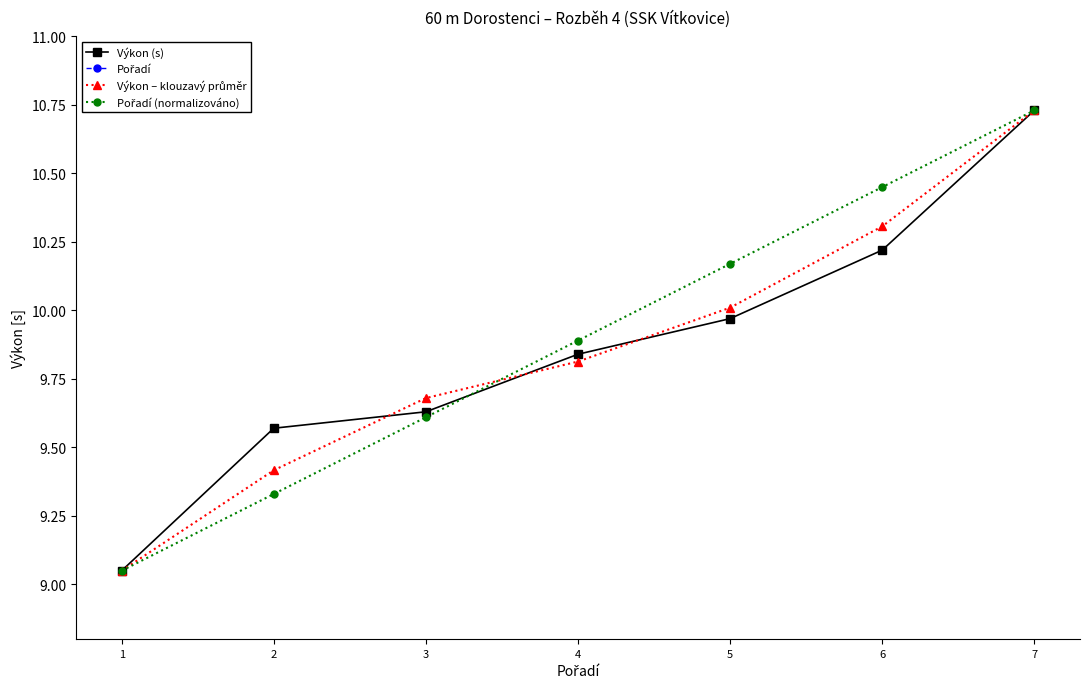

Reading left to right, transcribe all the data shown in this chart.

Výkon (s): 1=9.1	2=9.6	3=9.6	4=9.8	5=10.0	6=10.2	7=10.7
Pořadí: 1=1.0	2=2.0	3=3.0	4=4.0	5=5.0	6=6.0	7=7.0
Výkon – klouzavý průměr: 1=9.1	2=9.4	3=9.7	4=9.8	5=10.0	6=10.3	7=10.7
Pořadí (normalizováno): 1=9.1	2=9.3	3=9.6	4=9.9	5=10.2	6=10.5	7=10.7